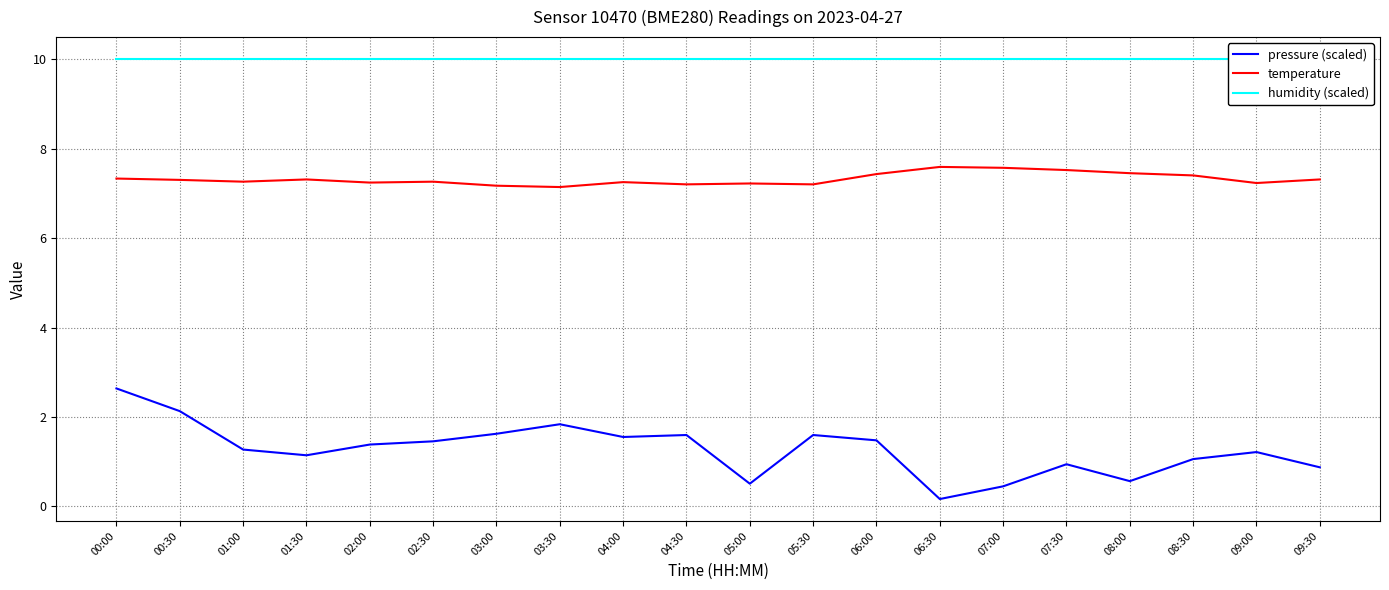

At 08:00, list the series in order from largest to smallest.

humidity (scaled), temperature, pressure (scaled)